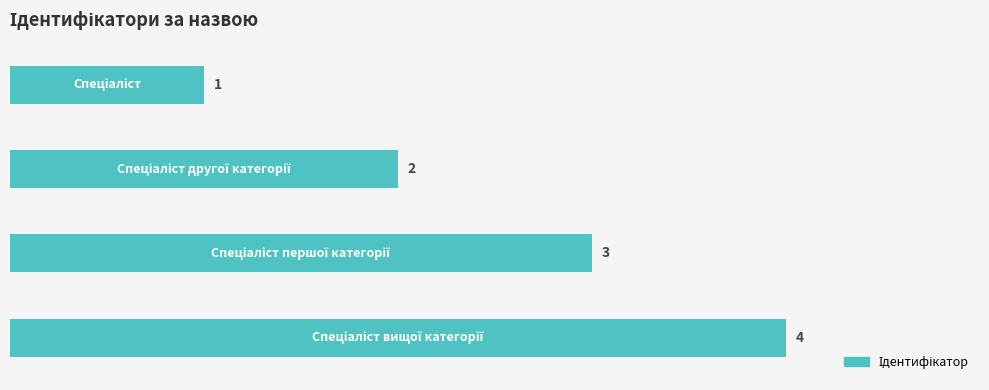

What is the greatest value displayed?

4